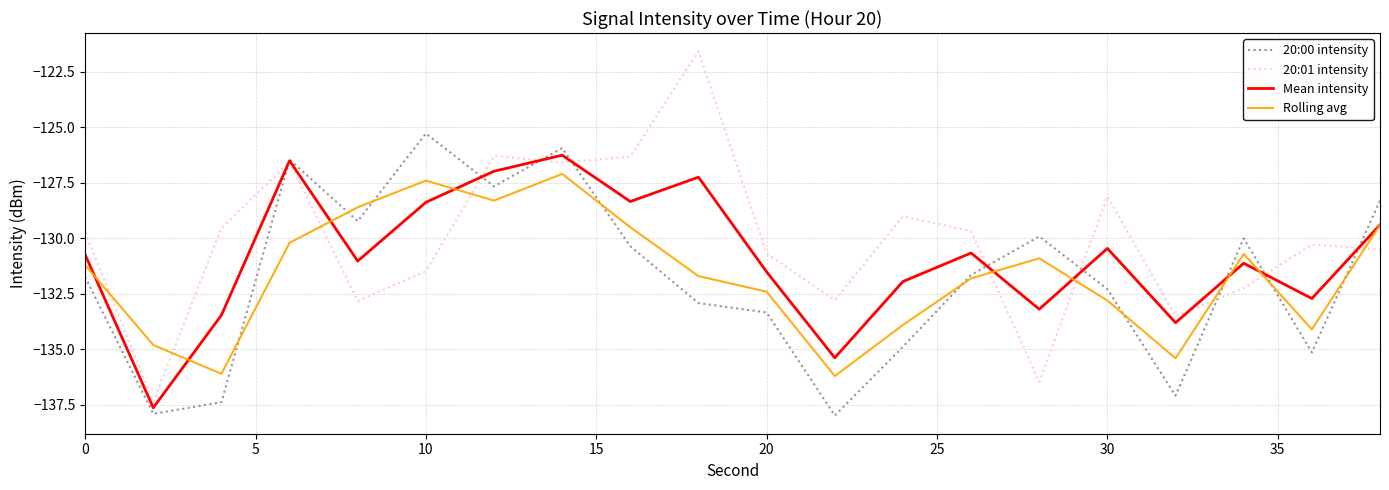

In Rolling avg, how many points are higher than both neighbors (excluding endpoints)?

4